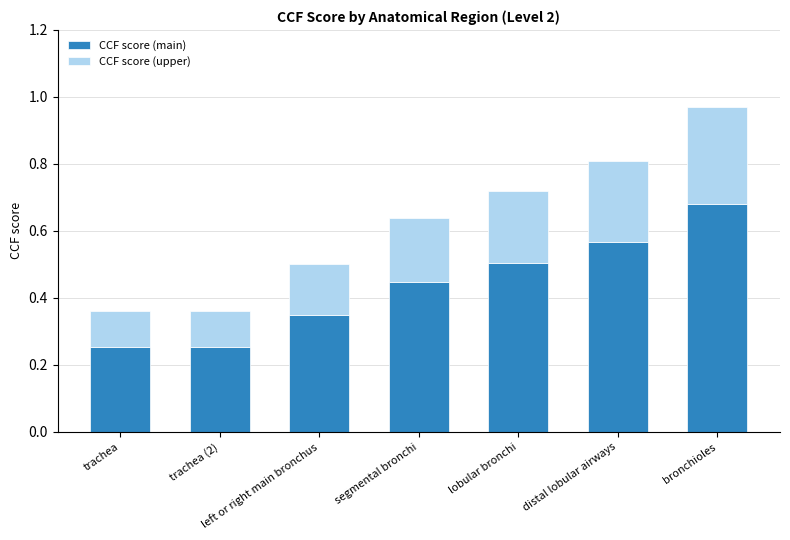

Is it true that CCF score (main) equals 0.5 at lobular bronchi?

True